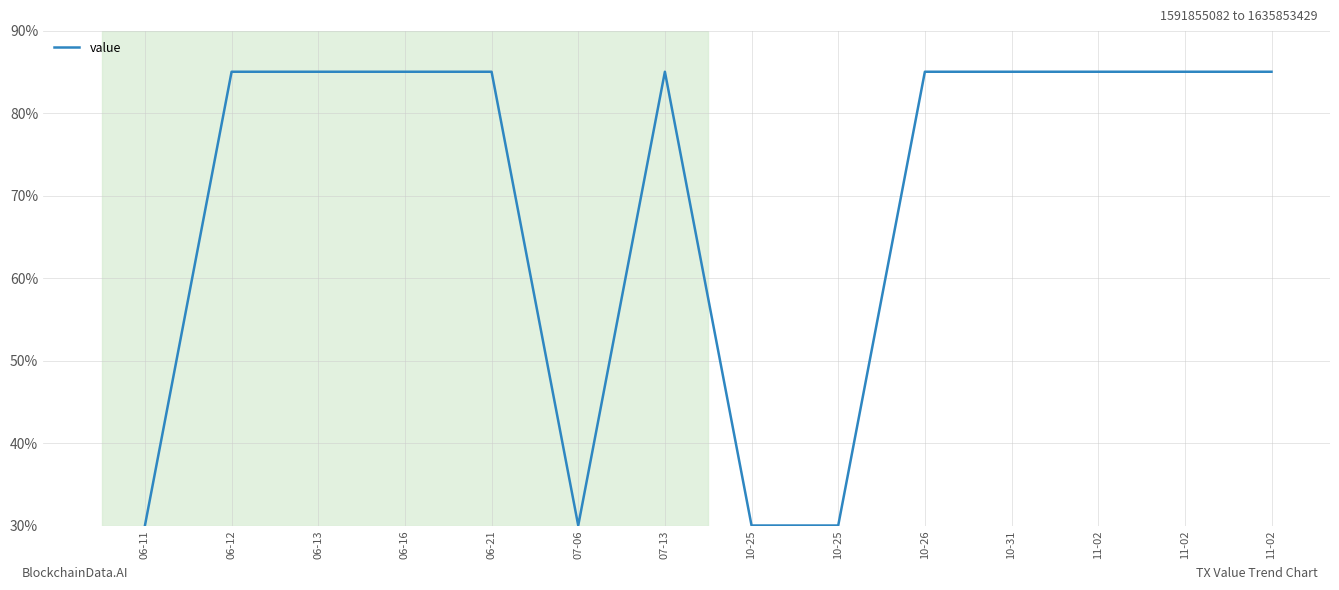

Rank the categories by value from highest to lowest.

06-16, 10-31, 06-12, 06-13, 06-21, 07-13, 10-26, 11-02, 11-02, 11-02, 06-11, 07-06, 10-25, 10-25